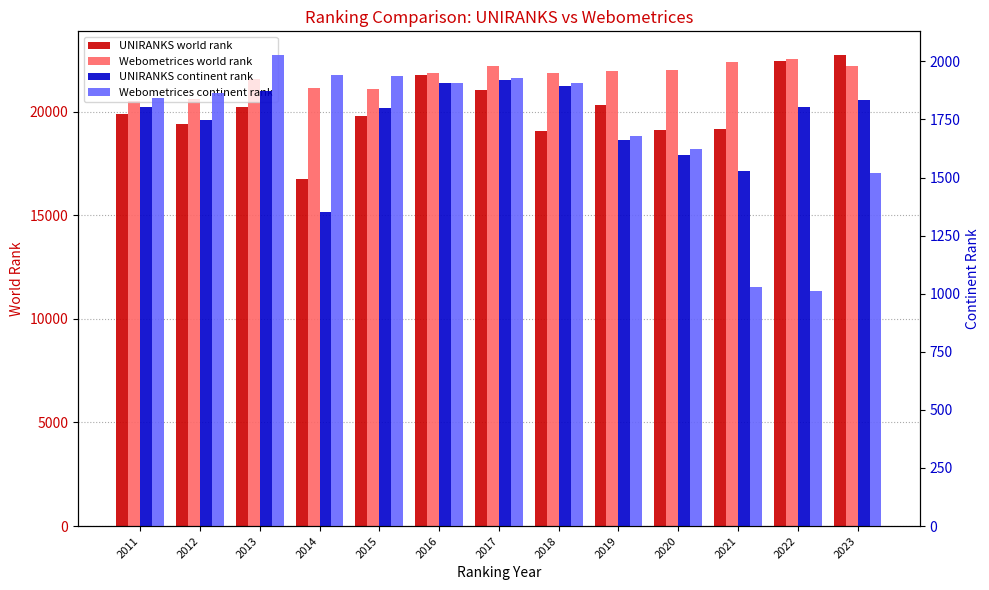

Which series has the largest total across all categories?

Webometrices world rank